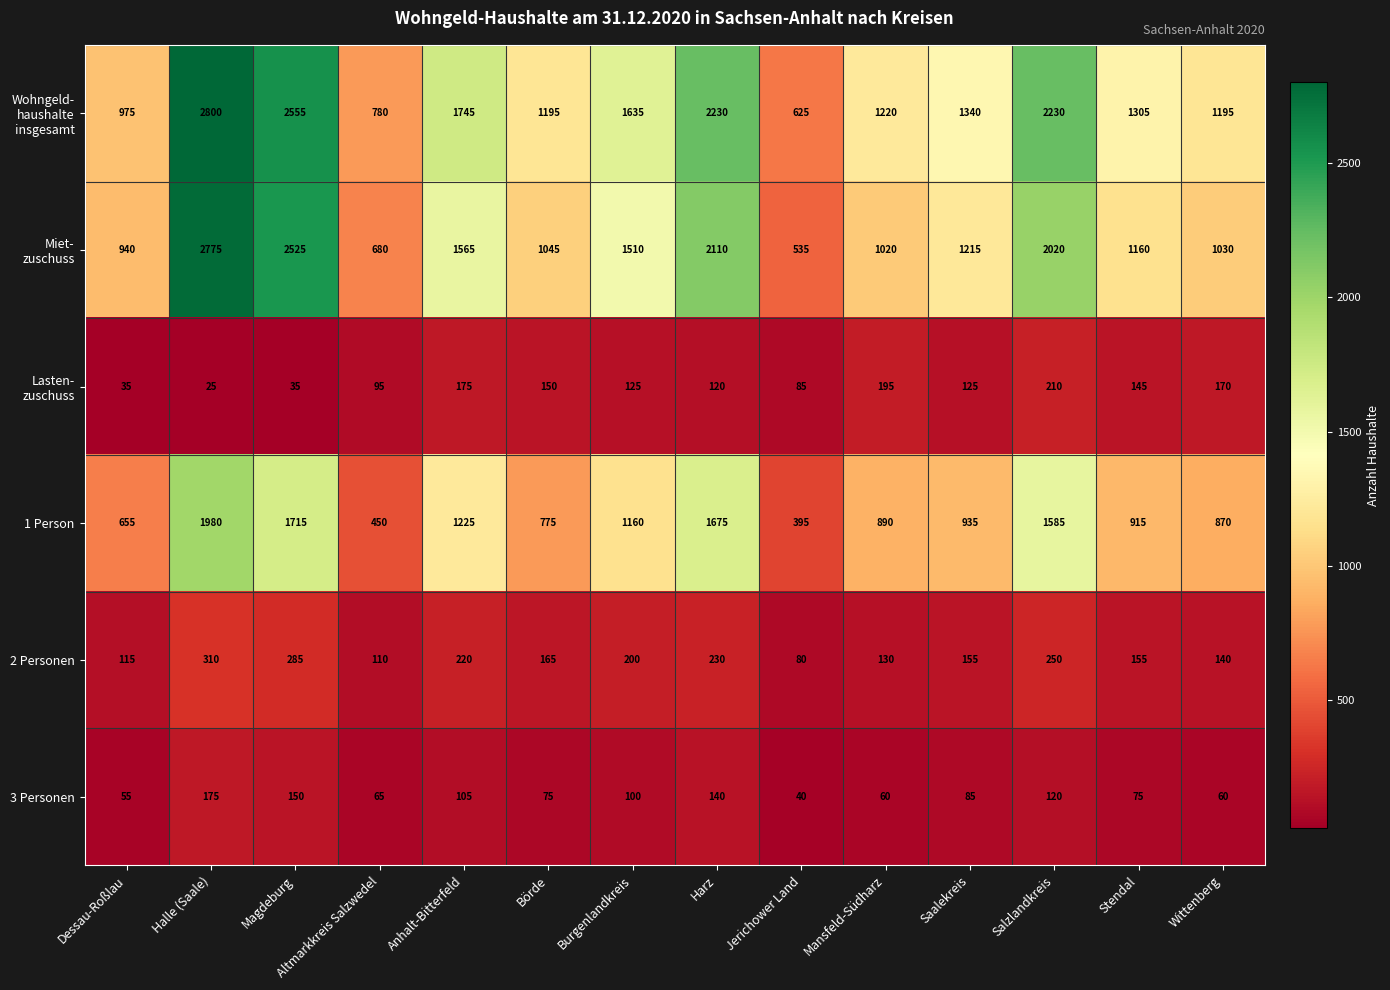

List the labels in order of 1 Person value, largest first.

Halle (Saale), Magdeburg, Harz, Salzlandkreis, Anhalt-Bitterfeld, Burgenlandkreis, Saalekreis, Stendal, Mansfeld-Südharz, Wittenberg, Börde, Dessau-Roßlau, Altmarkkreis Salzwedel, Jerichower Land